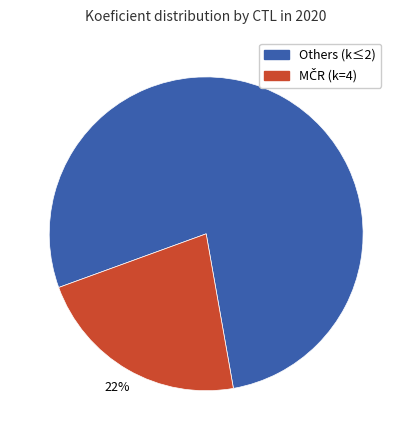

Which category has the biggest portion of the pie?

Others (k≤2)